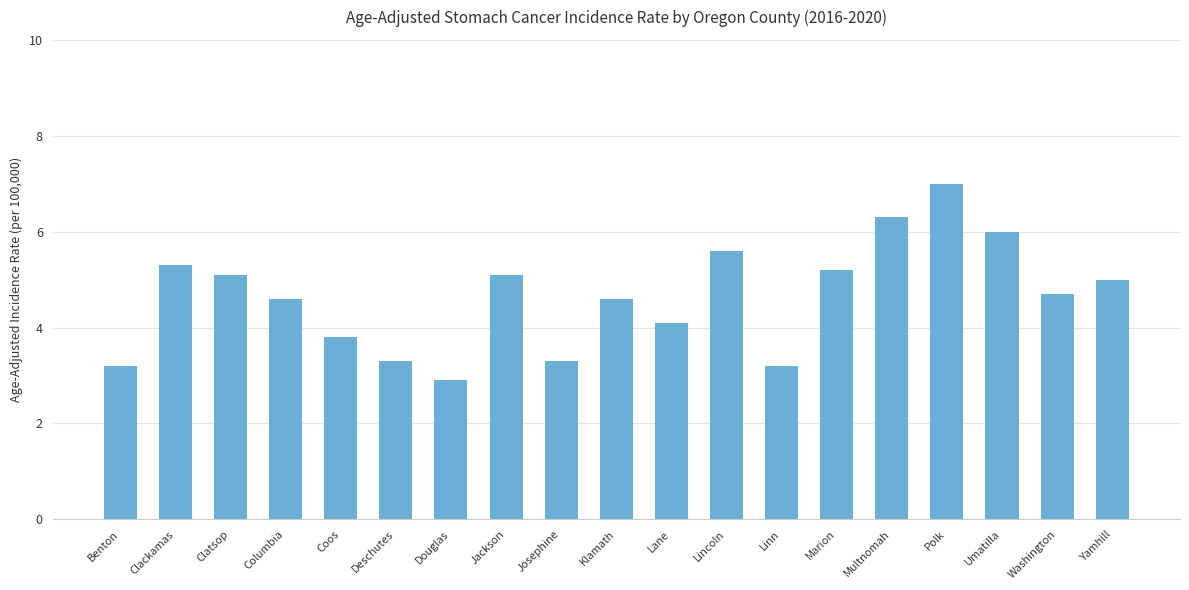

What is the smallest value displayed?

2.9